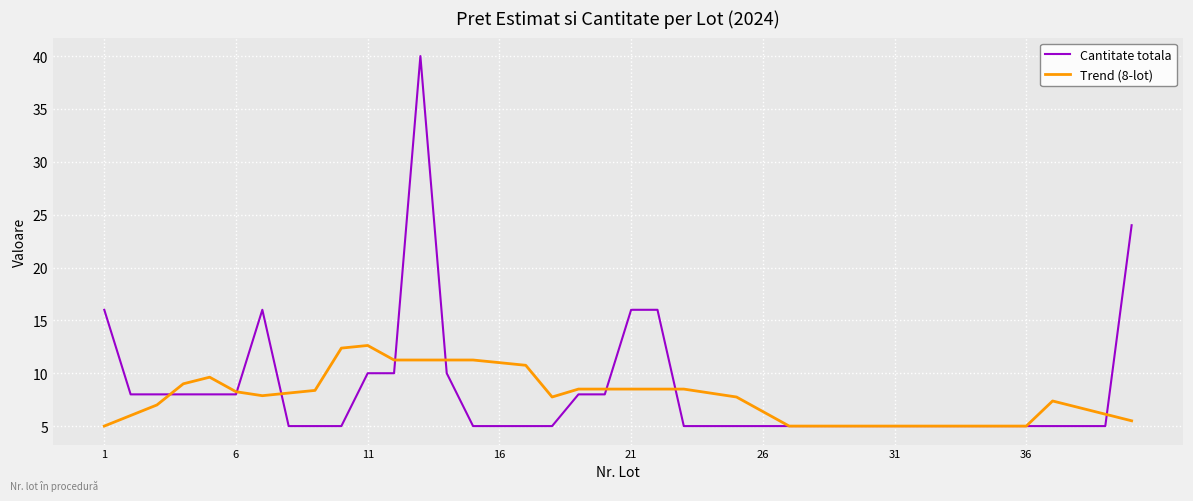

Which series has the largest range (max minus min)?

Cantitate totala